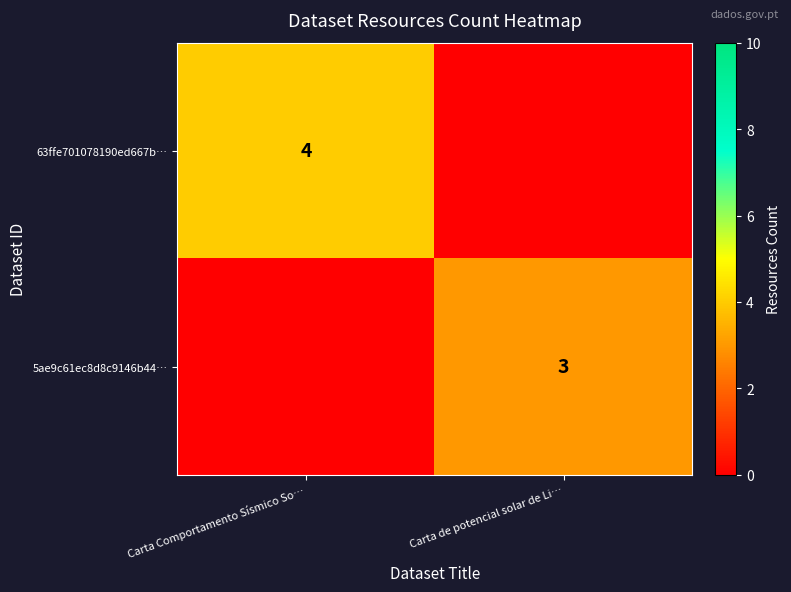

Is it true that 5ae9c61ec8d8c9146b44… equals 3 at Carta de potencial solar de Li…?

True